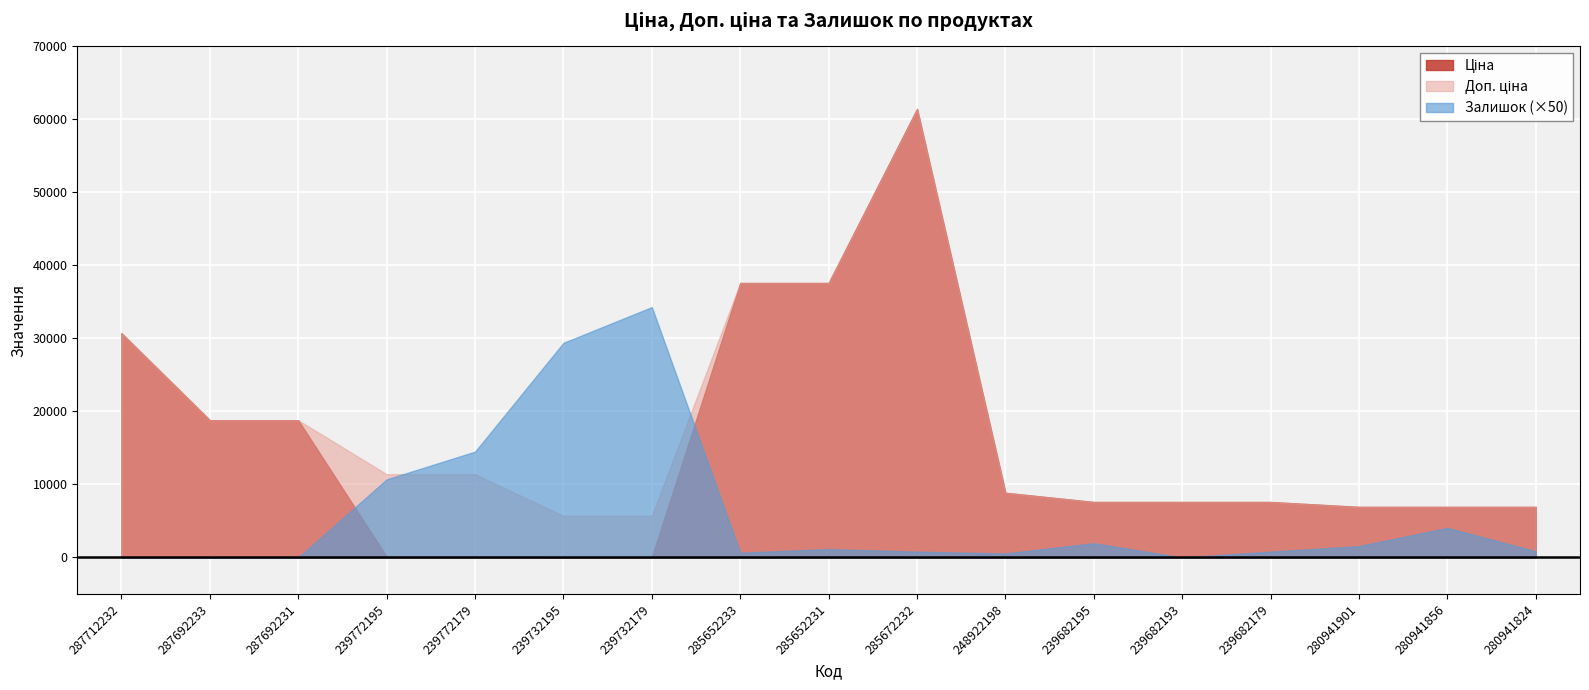

Which series has the widest spread of values?

Ціна